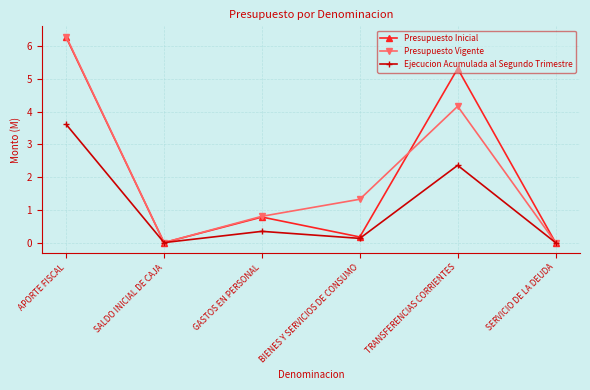

How many interior local valleys does the Presupuesto Inicial series have?

2